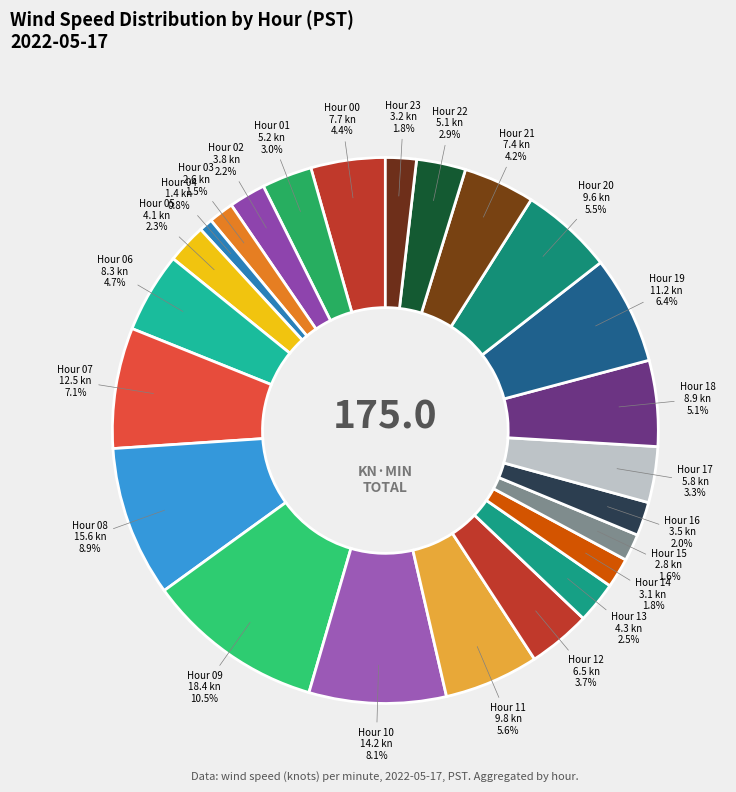

Count the number of slices in the pie.

24